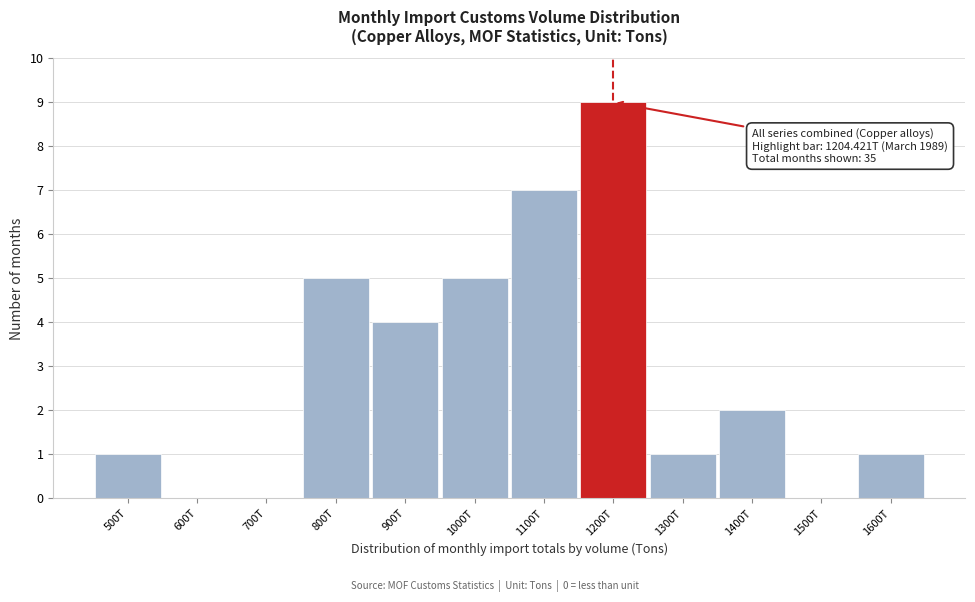

Reading left to right, list all the values displayed in this chart.

500T=1	600T=0	700T=0	800T=5	900T=4	1000T=5	1100T=7	1200T=9	1300T=1	1400T=2	1500T=0	1600T=1